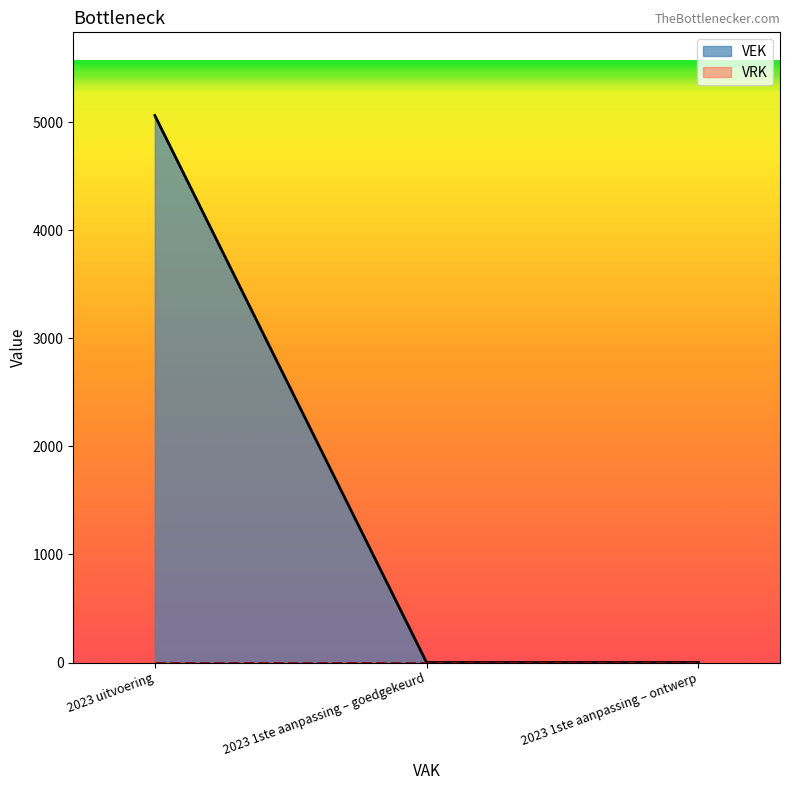

Reading right to left, what are all the values shown in this chart?

0	0	5062